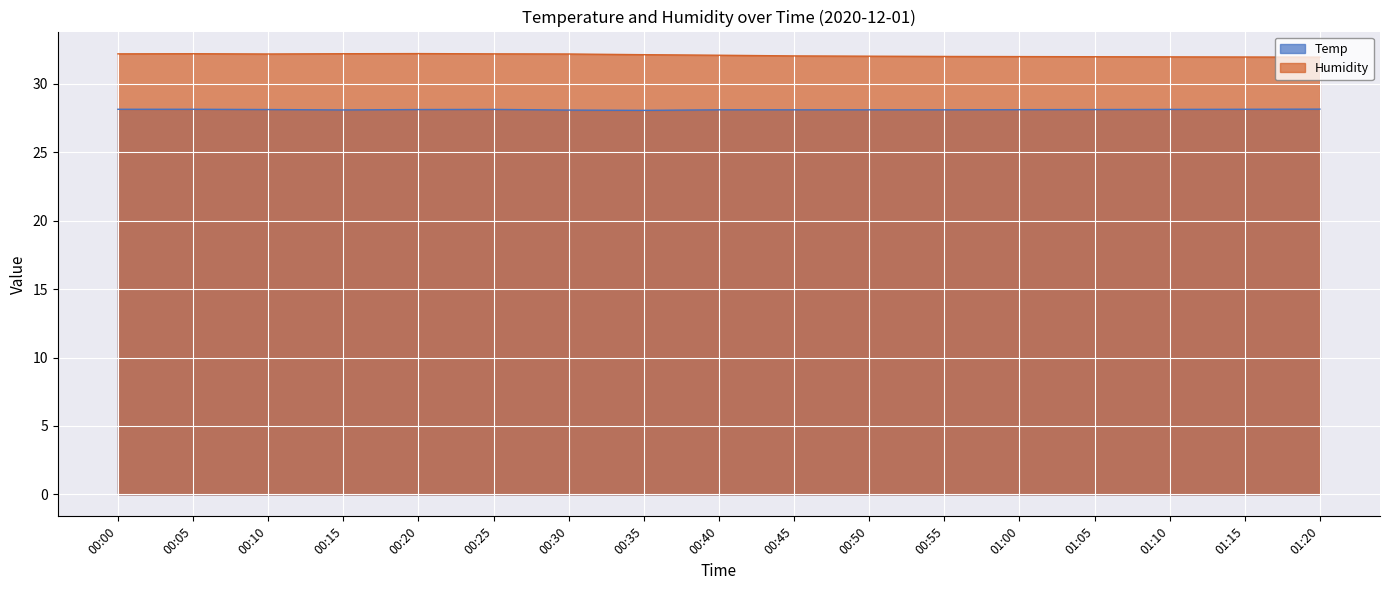

At which category does Humidity reach its first local peak?

00:05